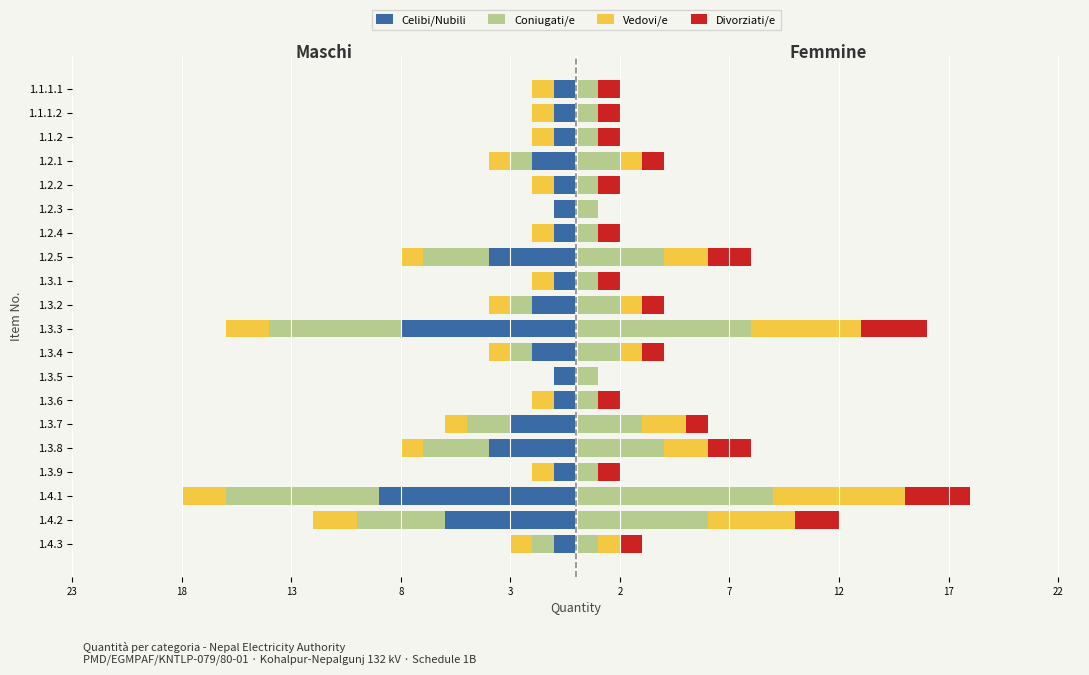

What is the value of the Coniugati/e bar at the 6th from the left?

-2